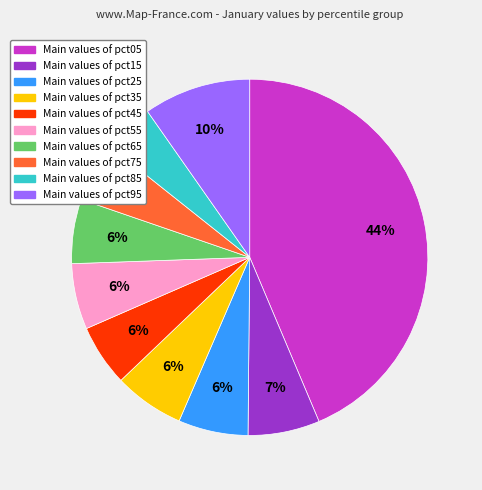

Does any single category account for the majority?

No